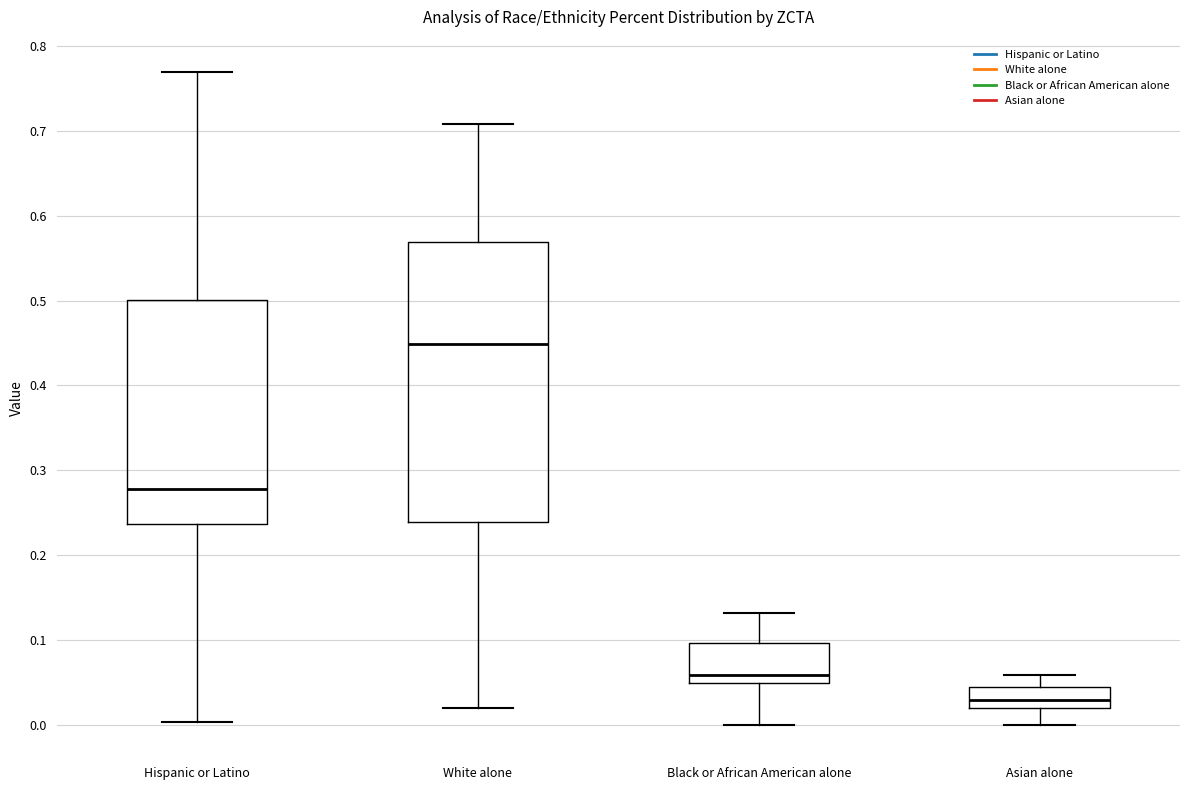

Where does the median line of the box for Hispanic or Latino sit on the y-axis? The values are not printed on the chart, so give them approximately, as read against the axis.

0.28